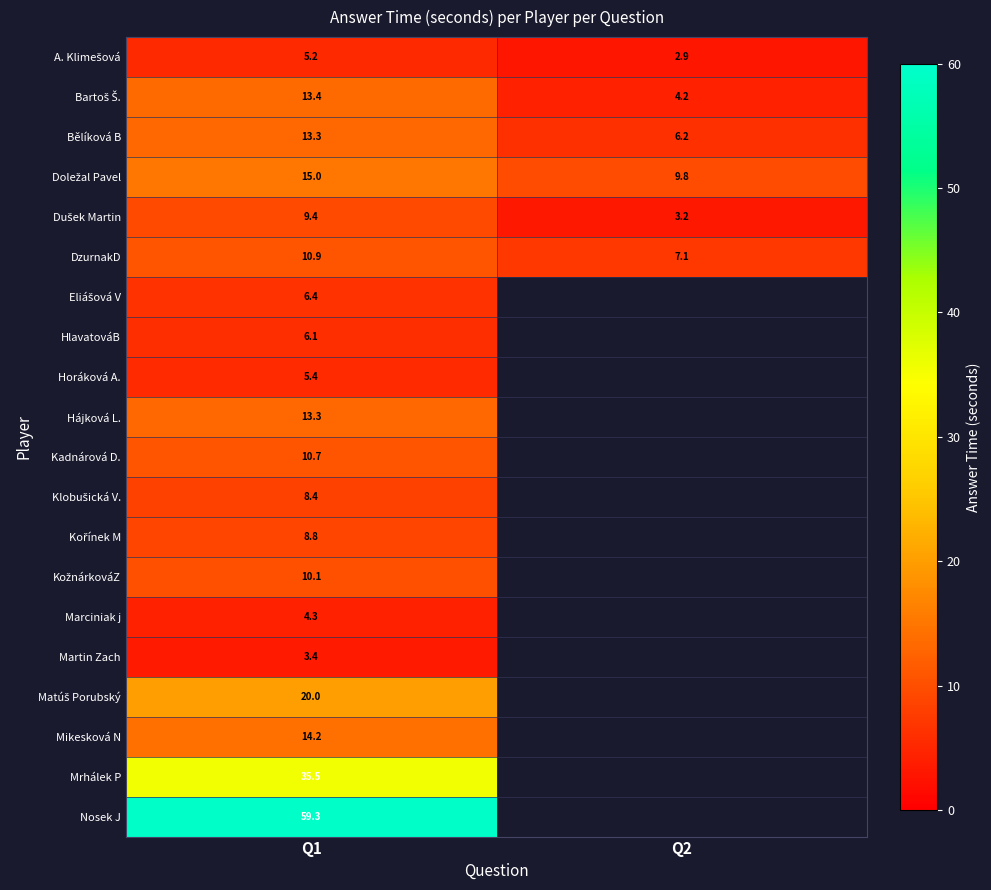

Is the value of HlavatováB at Q1 greater than the value of Hájková L. at Q1?

No